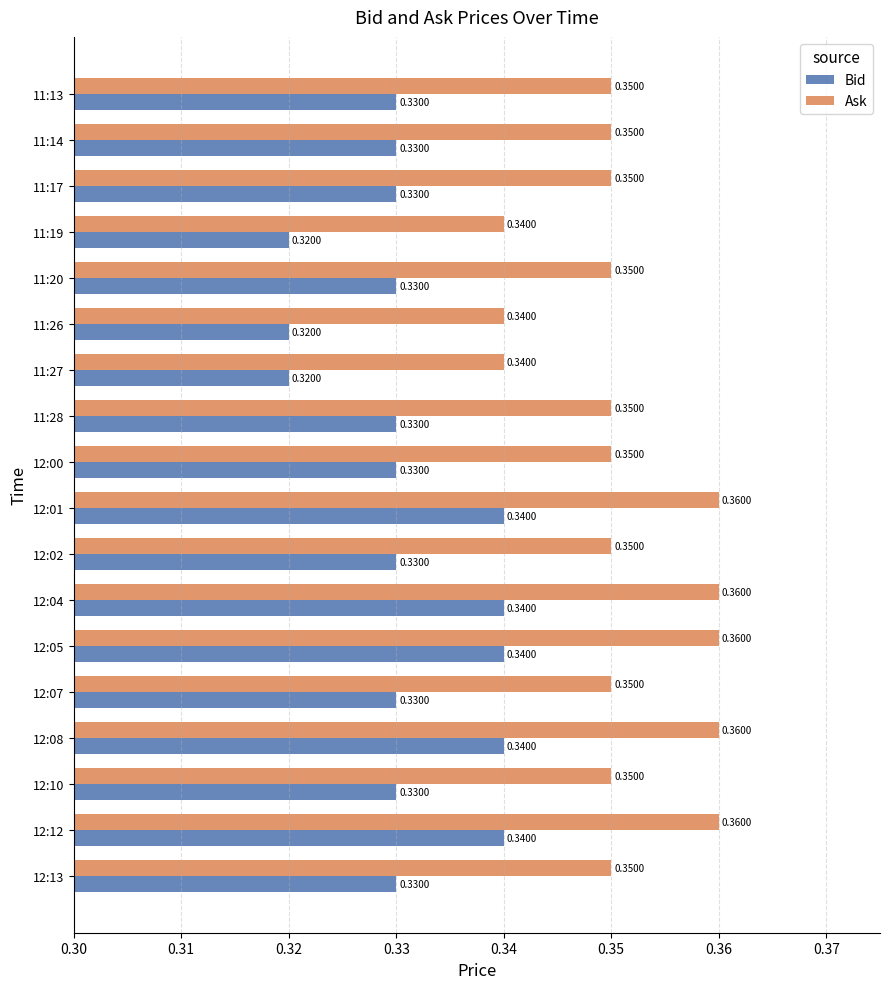

Rank the series at 12:01 from highest to lowest value.

Ask, Bid